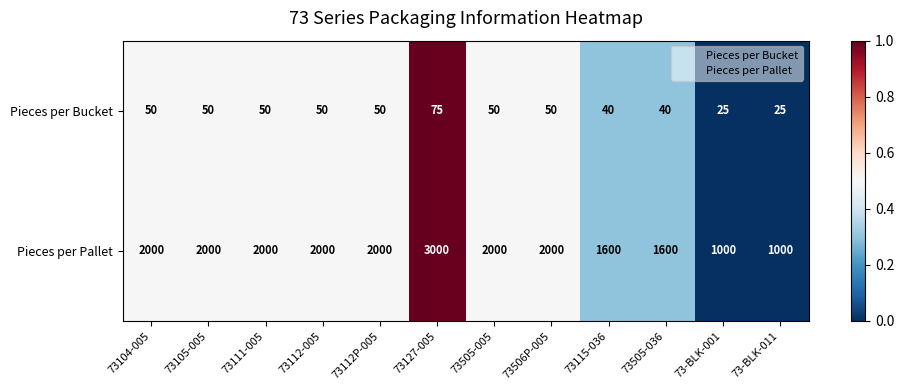

Is it true that Pieces per Bucket equals 40 at 73505-036?

True